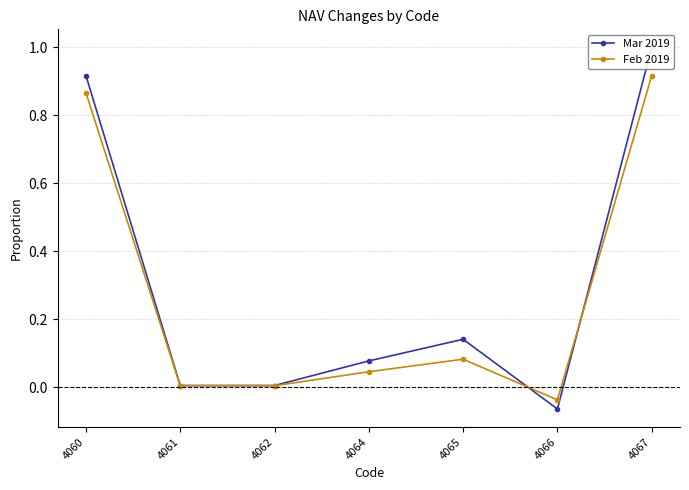

How many lines are shown in the chart?

2